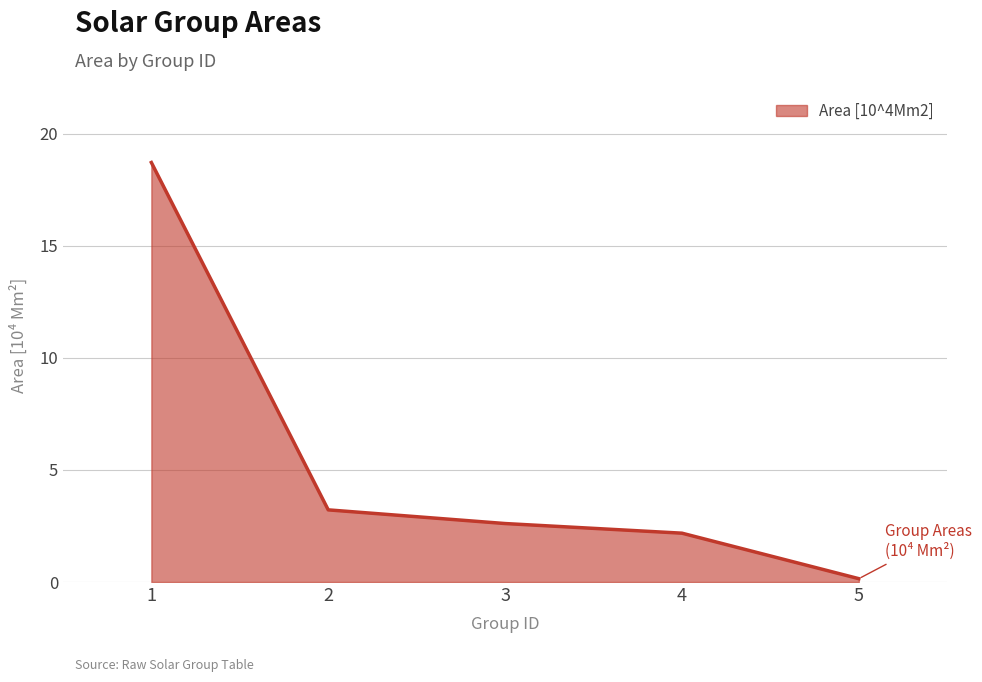

True or false: the data has more than 1 interior local peaks.

False